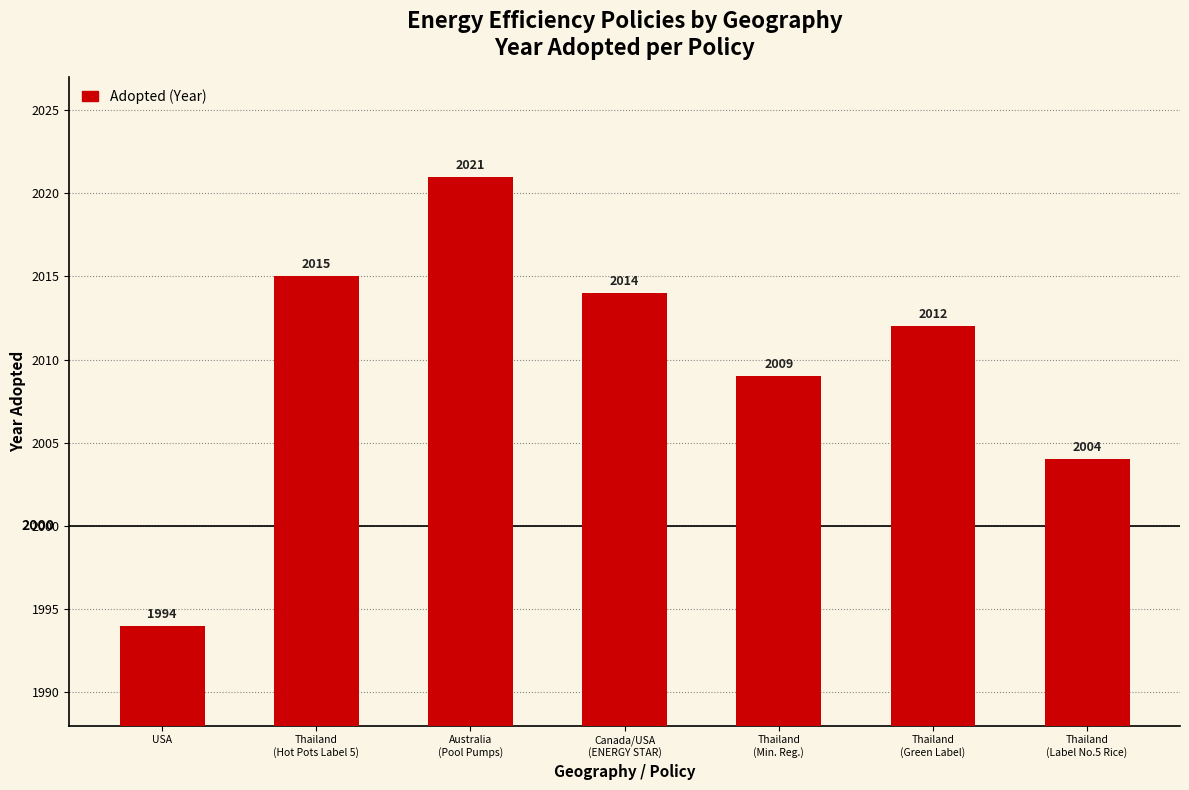

Reading left to right, what are all the values shown in this chart?

1994	2015	2021	2014	2009	2012	2004